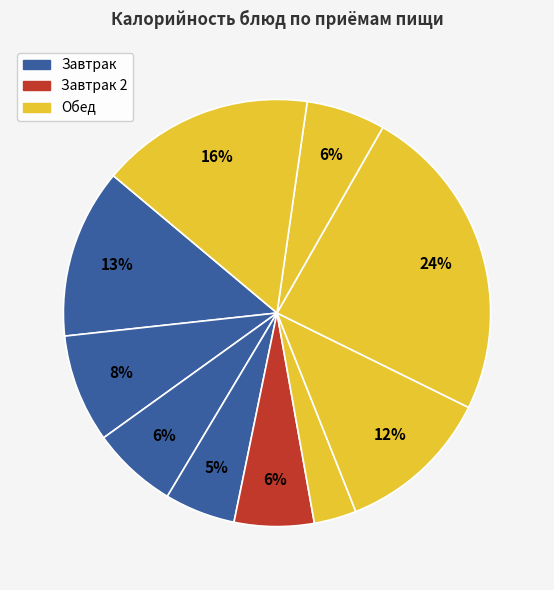

Does any single category account for the majority?

No